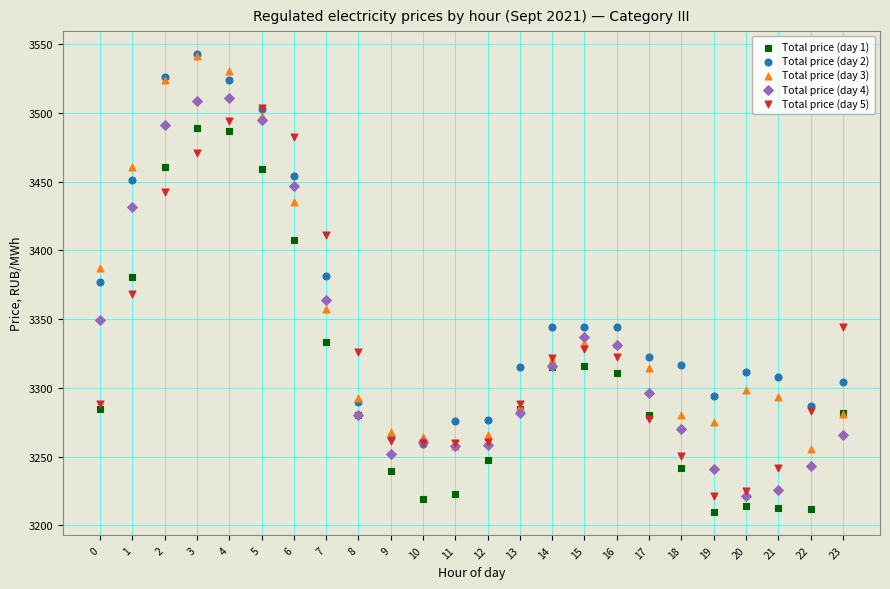

Which series has the largest Y range (max minus min)?

Total price (day 4)